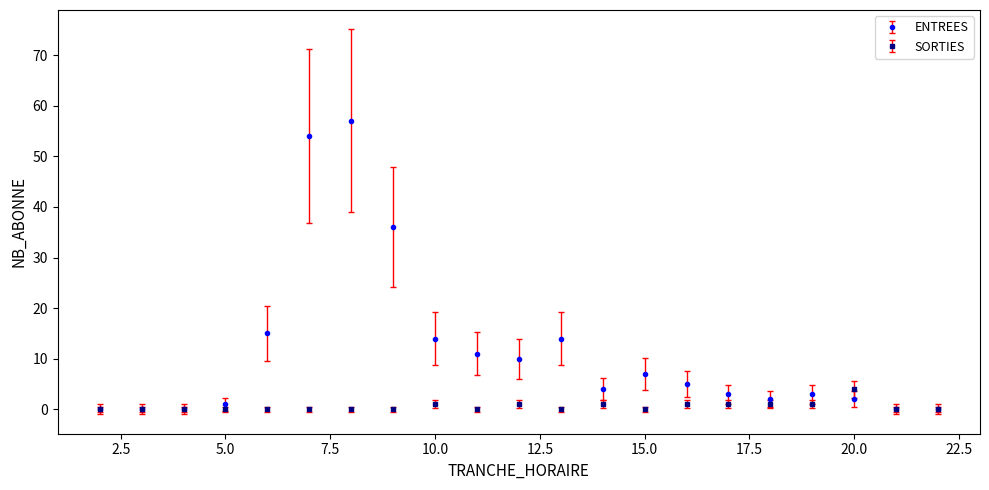

What are all the series names shown in the legend?

ENTREES, SORTIES